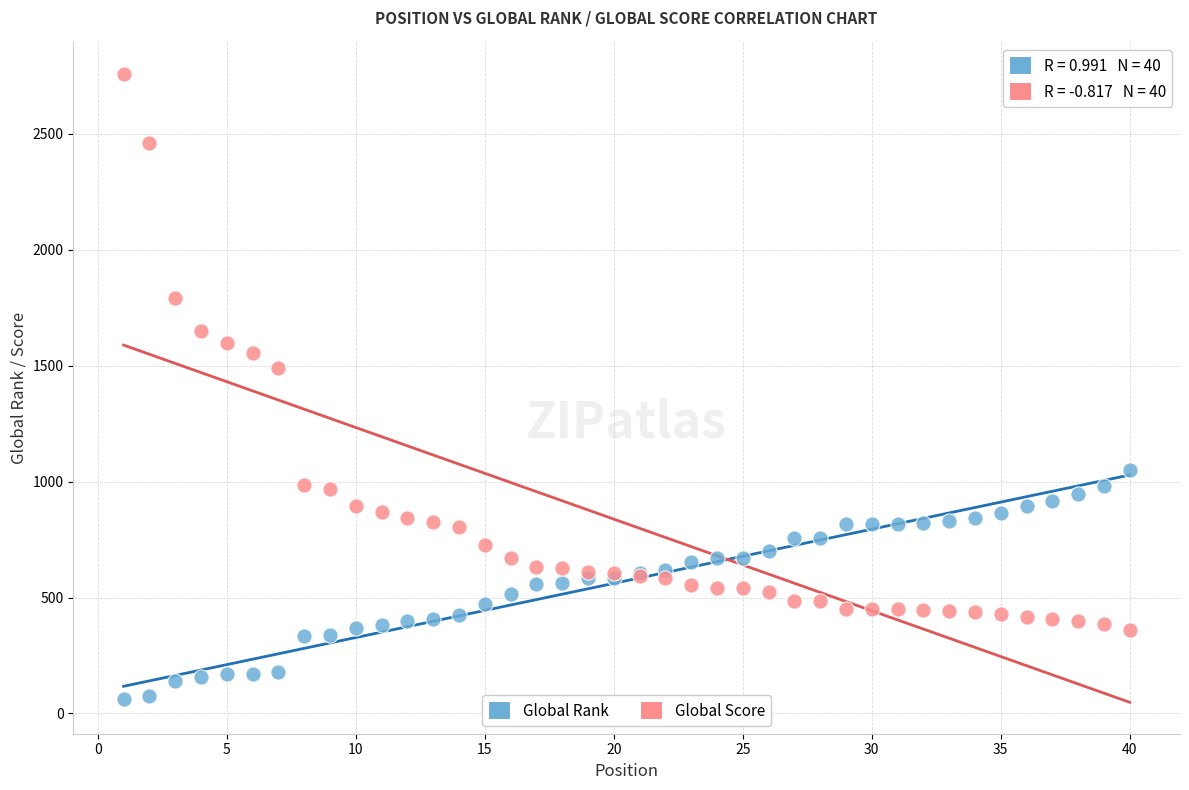

Across all series, what Y value is closest to 1410?

1489